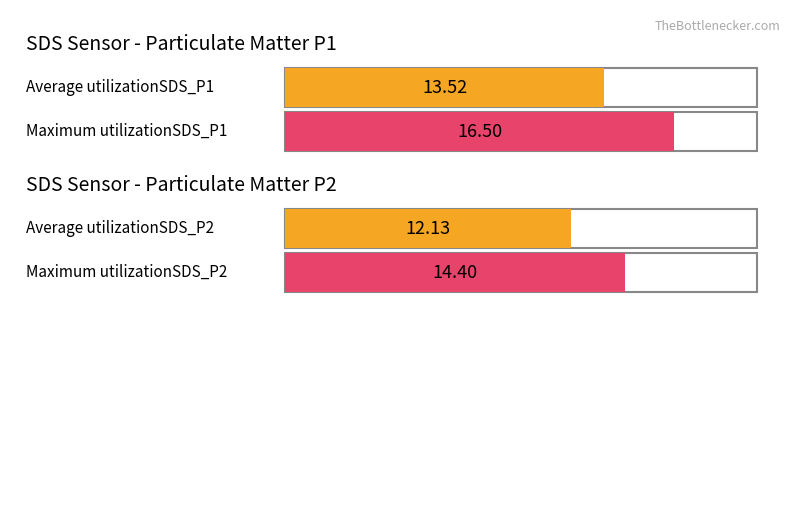

The Average utilization series shows 13.5 at SDS_P1. True or false?

True